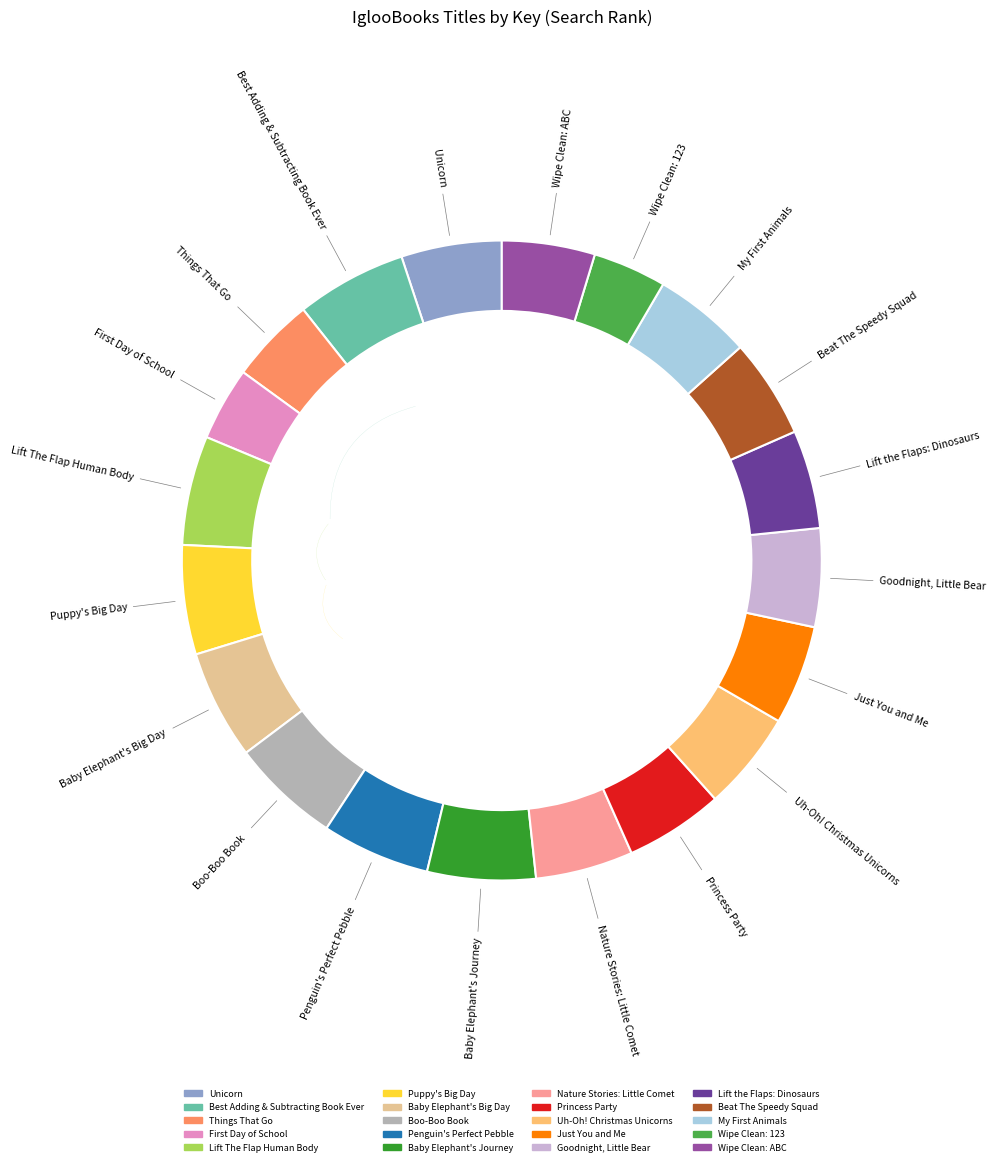

Does Nature Stories: Little Comet account for over 50% of the chart?

No